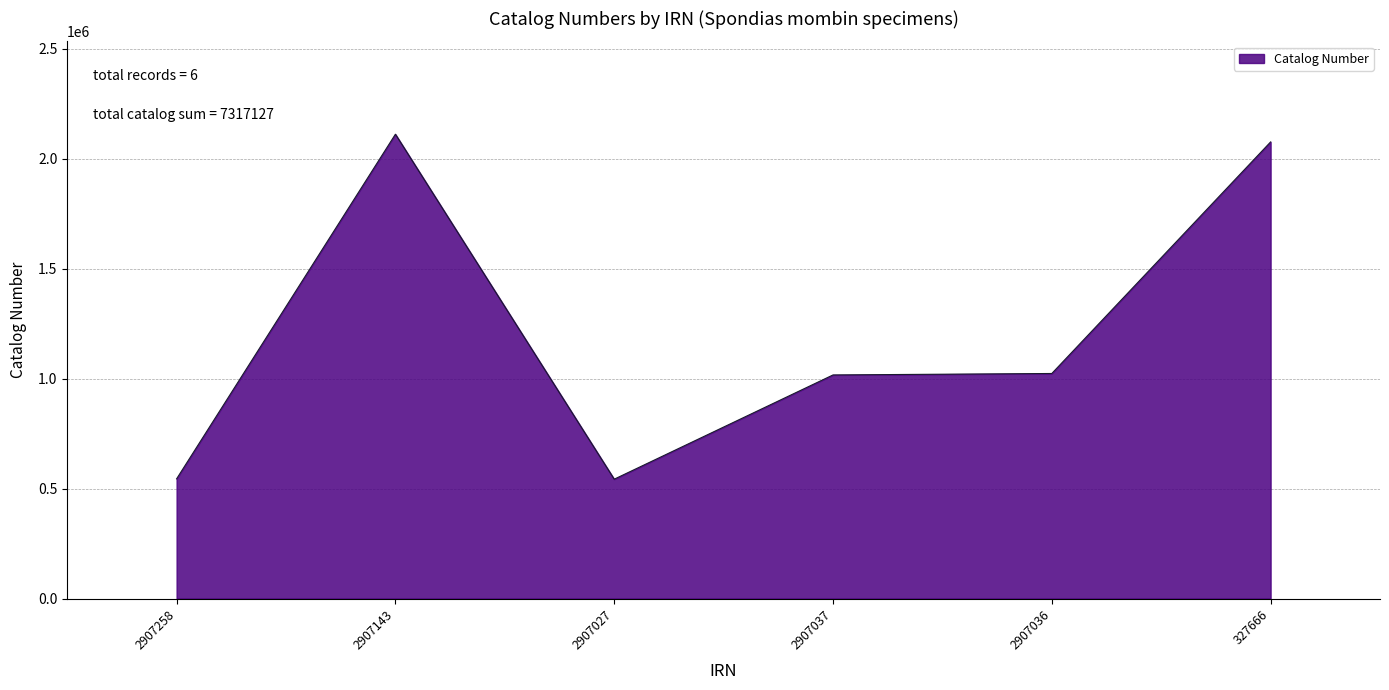

The value at 2907143 is 2112111. True or false?

True